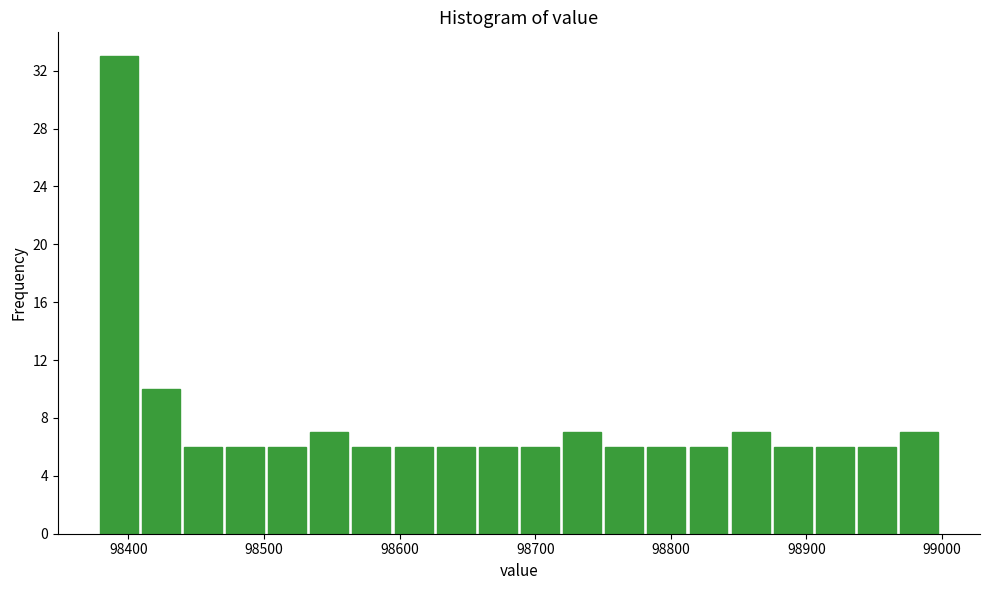

Read against the x-axis, roughly where is the centre of the tallest bar?

98390